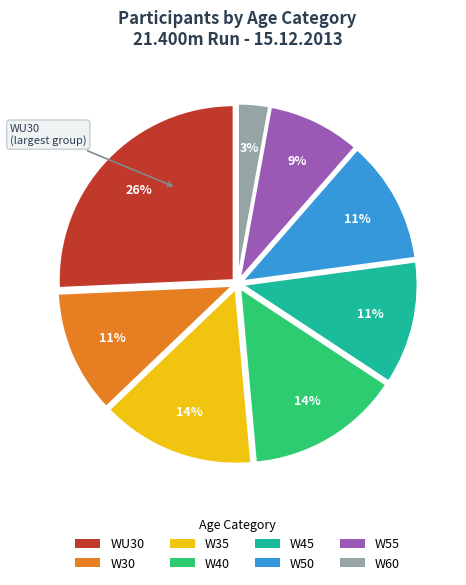

Do W55 and W60 together represent more than half of the pie?

No